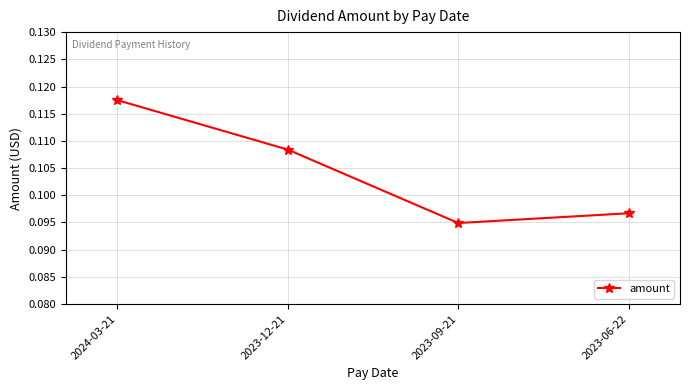

At which label is the value closest to 0?

2023-09-21